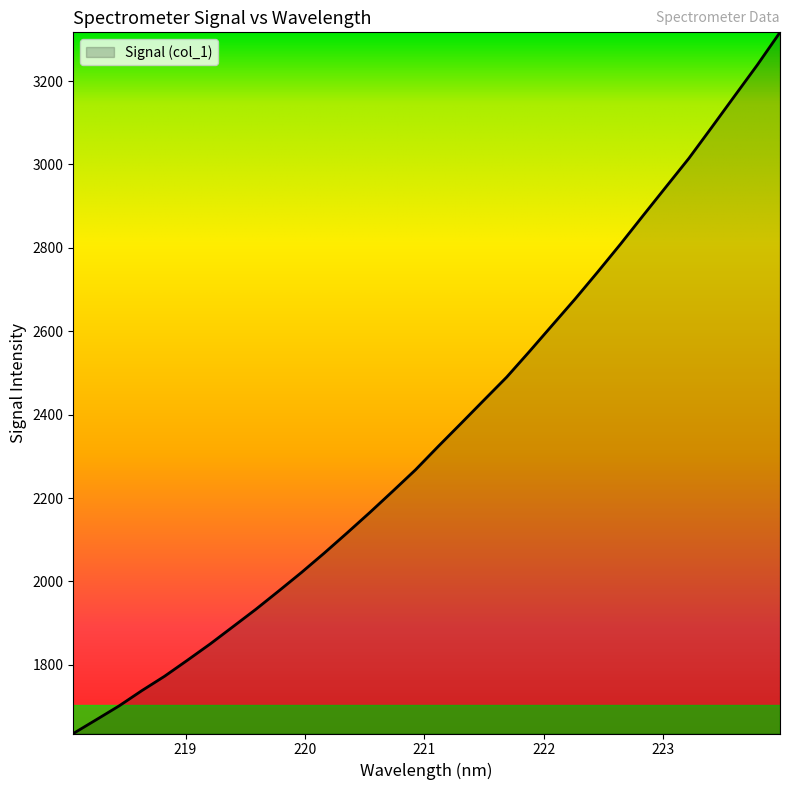

What is the difference between the maximum and minimum values?

1681.7